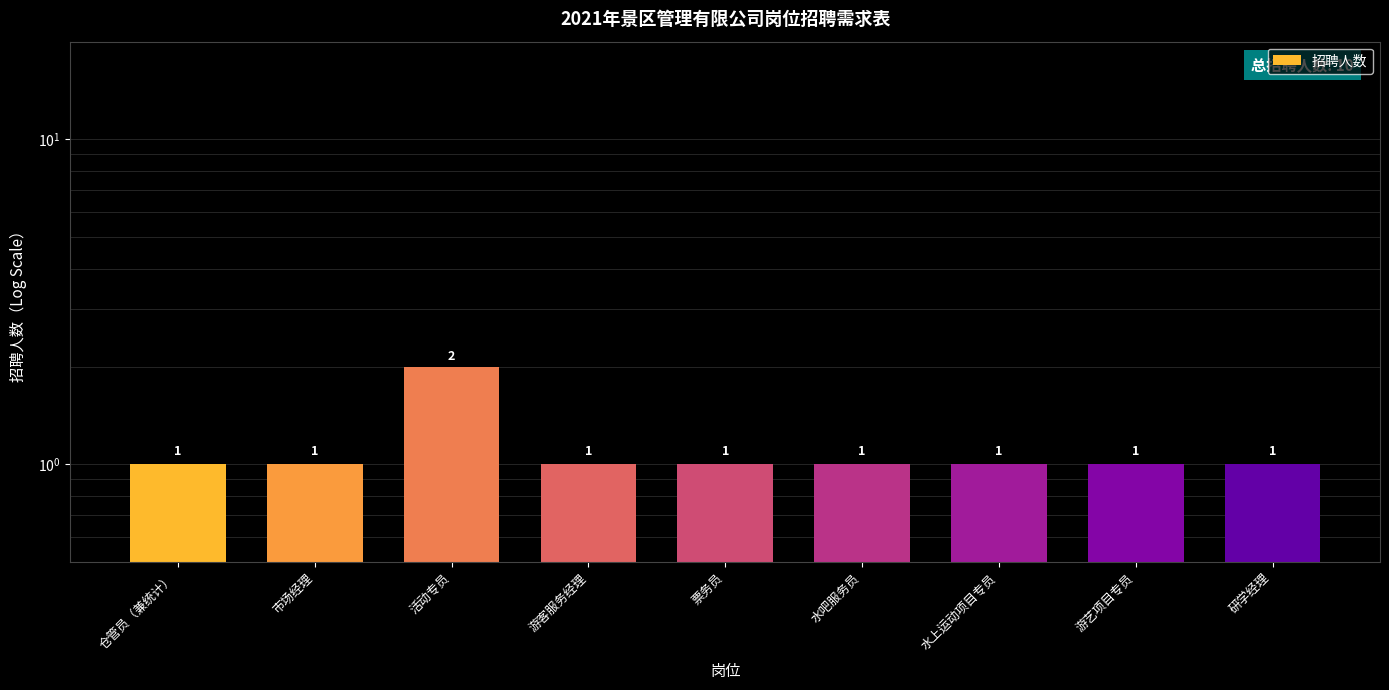

The chart shows a value of 1 at 市场经理. True or false?

False